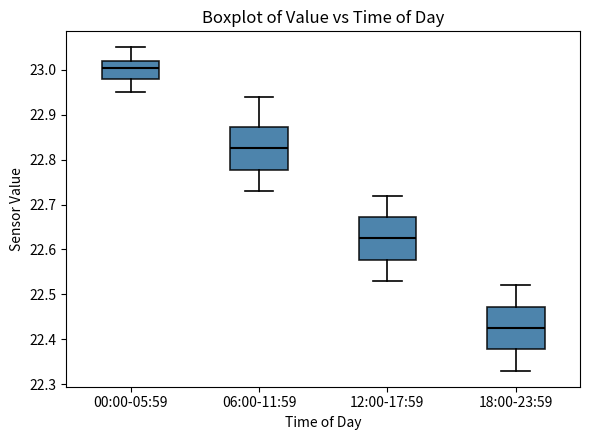

Reading left to right, read every box against the y-axis: the position of its median line, the range the box covers, and the ends of its whiskers. The values are not printed on the chart, so give them approximately, as read against the axis.

00:00-05:59: median 23.01, box 22.98 to 23.02, whiskers 22.95 to 23.05
06:00-11:59: median 22.83, box 22.78 to 22.87, whiskers 22.73 to 22.94
12:00-17:59: median 22.63, box 22.58 to 22.67, whiskers 22.53 to 22.72
18:00-23:59: median 22.43, box 22.38 to 22.47, whiskers 22.33 to 22.52